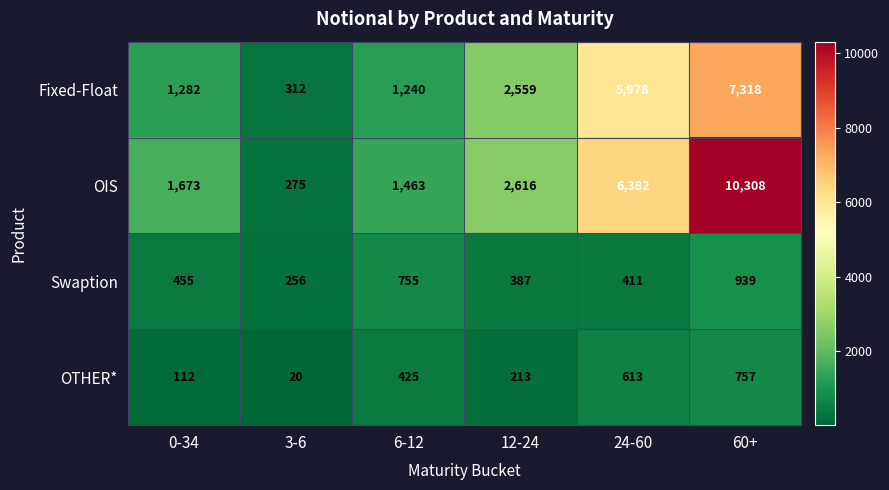

Reading left to right, transcribe all the data shown in this chart.

Fixed-Float: 0-34=1282	3-6=312	6-12=1240	12-24=2559	24-60=5978	60+=7318
OIS: 0-34=1673	3-6=275	6-12=1463	12-24=2616	24-60=6382	60+=10308
Swaption: 0-34=455	3-6=256	6-12=755	12-24=387	24-60=411	60+=939
OTHER*: 0-34=112	3-6=20	6-12=425	12-24=213	24-60=613	60+=757